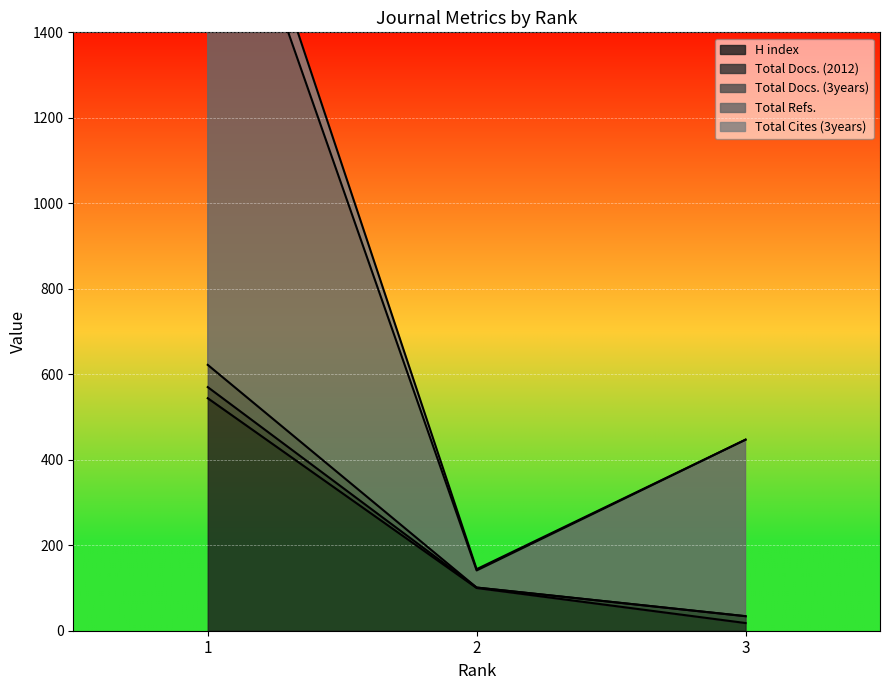

What is the difference between the maximum and minimum values in the Total Cites (3years) series?

536